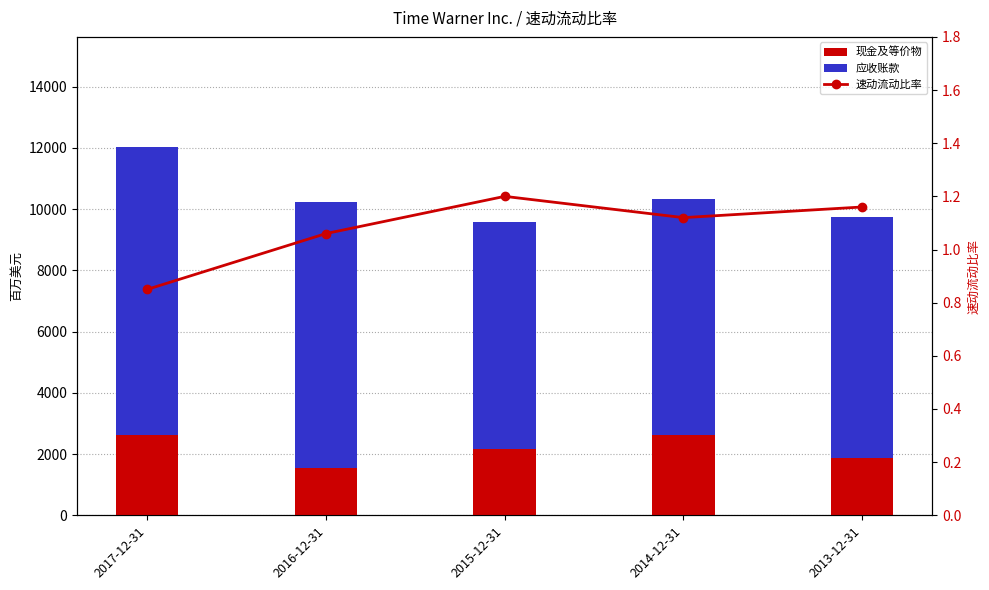

At how many categories does at least one series exceed 3810?

5